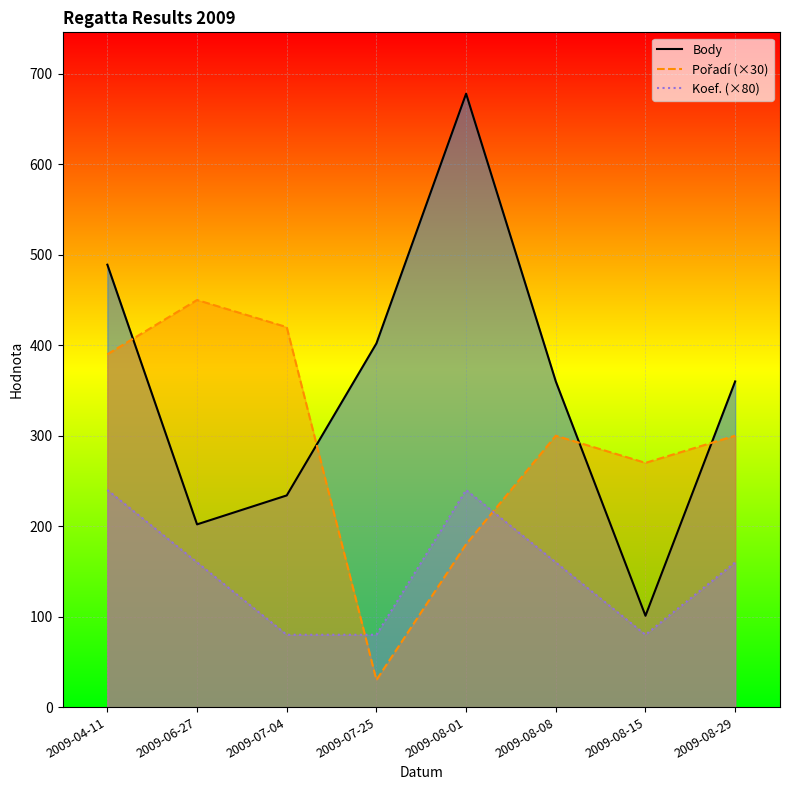

True or false: Pořadí (×30) and Body intersect in this chart.

True